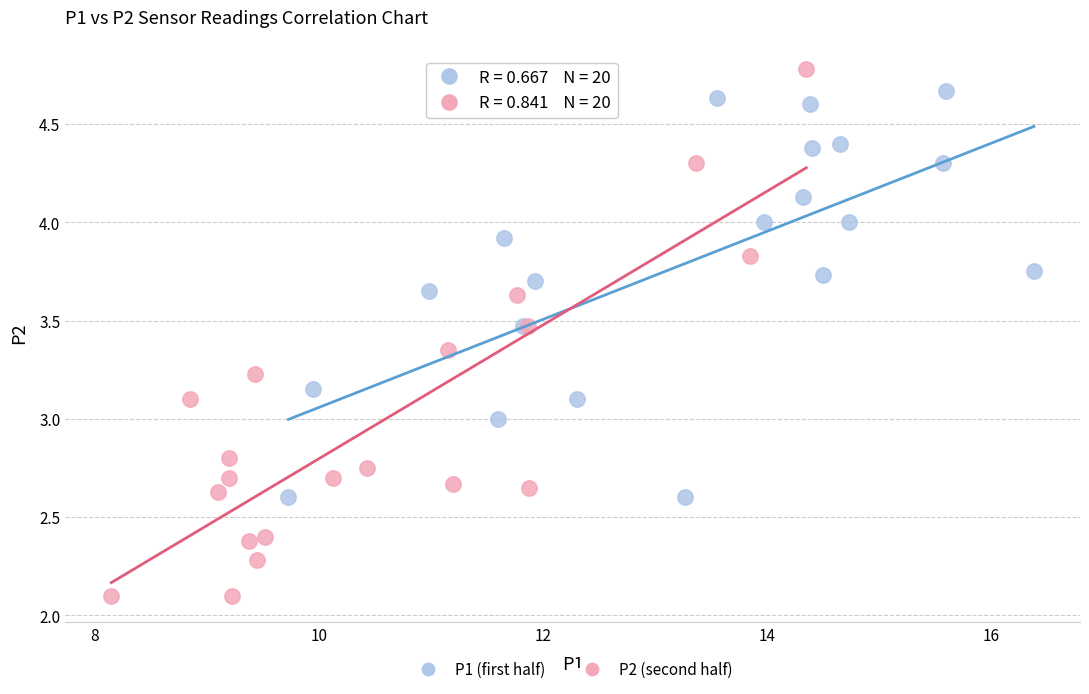

Which series contains the lowest Y value?

P2 (second half)